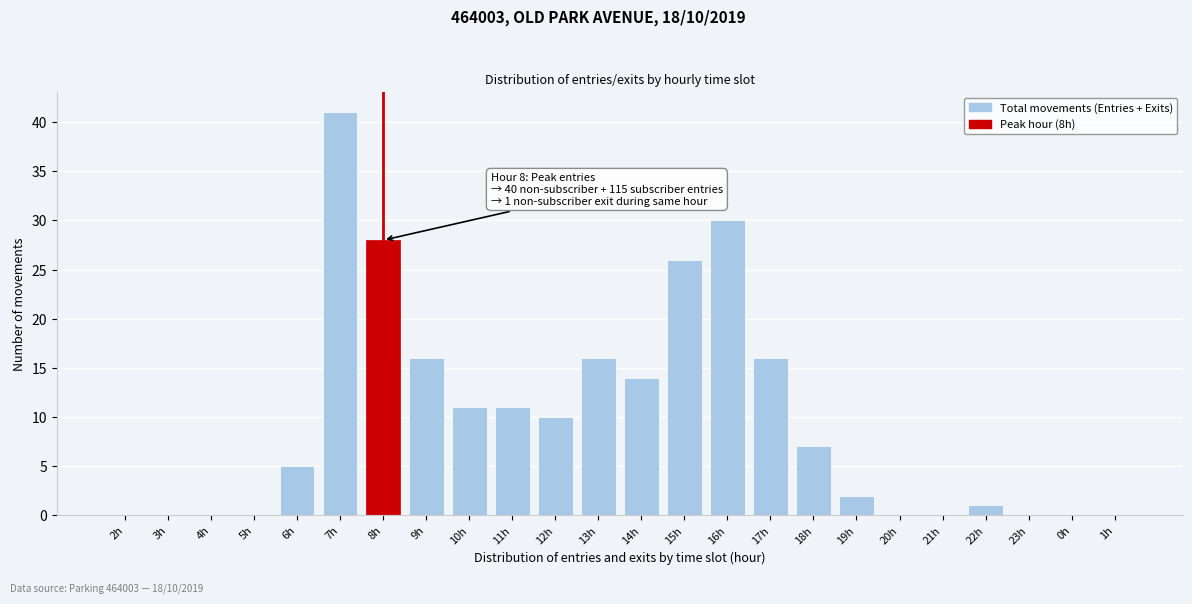

Reading left to right, extract all data points from this chart.

2h=0	3h=0	4h=0	5h=0	6h=5	7h=41	8h=28	9h=16	10h=11	11h=11	12h=10	13h=16	14h=14	15h=26	16h=30	17h=16	18h=7	19h=2	20h=0	21h=0	22h=1	23h=0	0h=0	1h=0